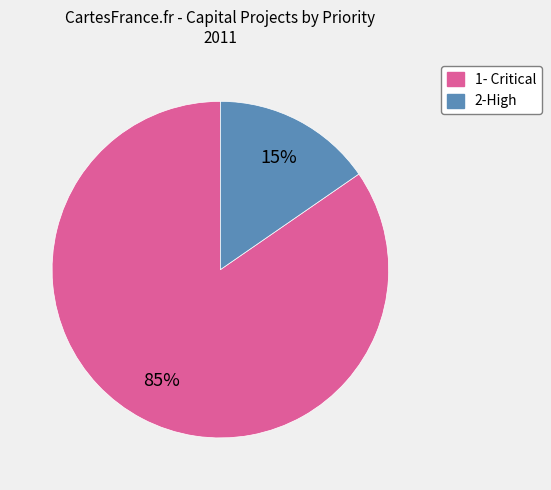

Between 1- Critical and 2-High, which is larger?

1- Critical